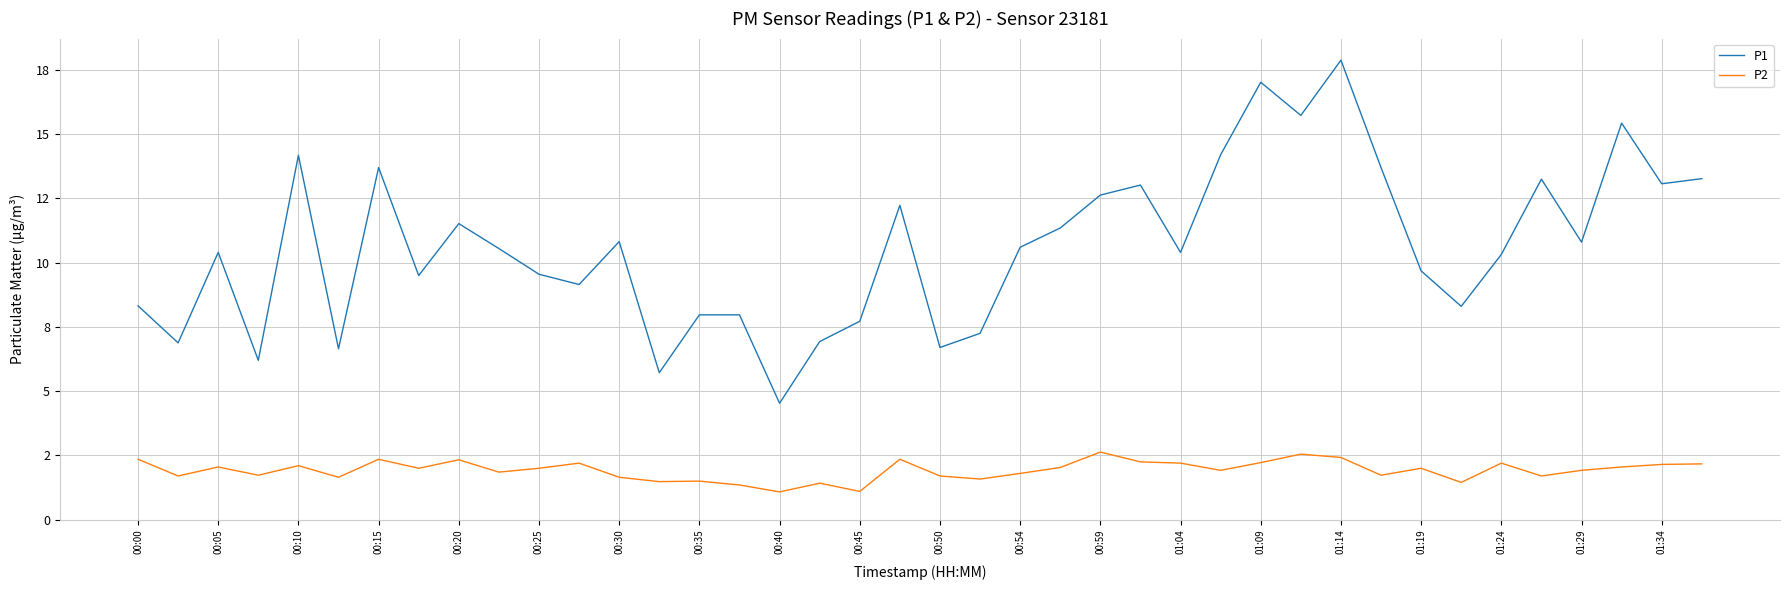

Which series has the widest spread of values?

P1